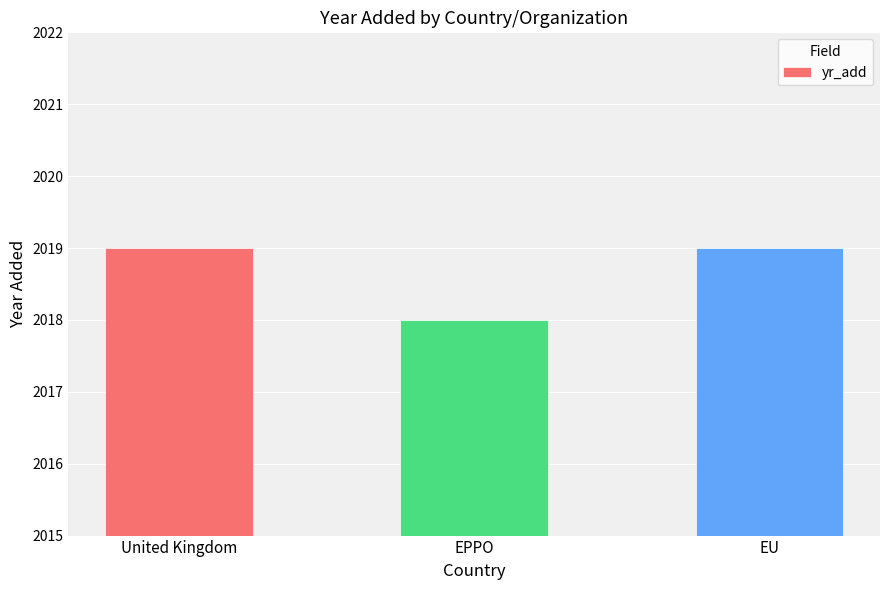

At which category does the chart reach its minimum across all series?

EPPO